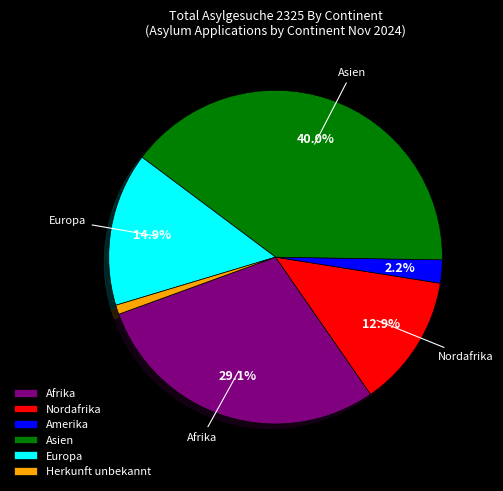

Is there a majority slice in this chart?

No